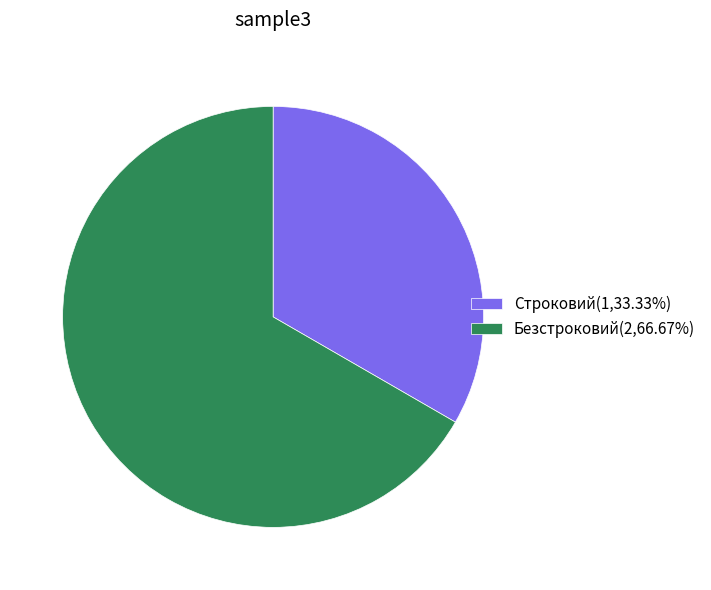

Approximately how many times larger is the value at Строковий compared to Безстроковий?

0.5